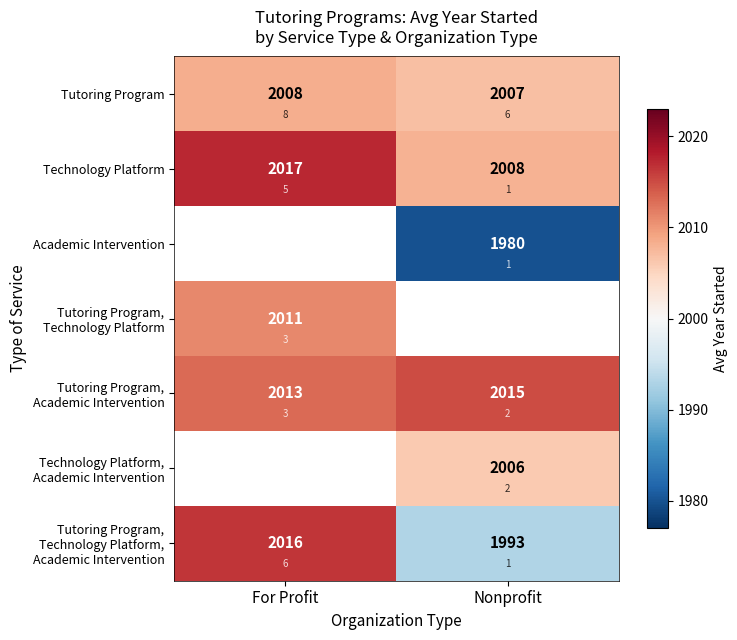

Which series has the largest range (max minus min)?

Tutoring Program, Technology Platform, Academic Intervention